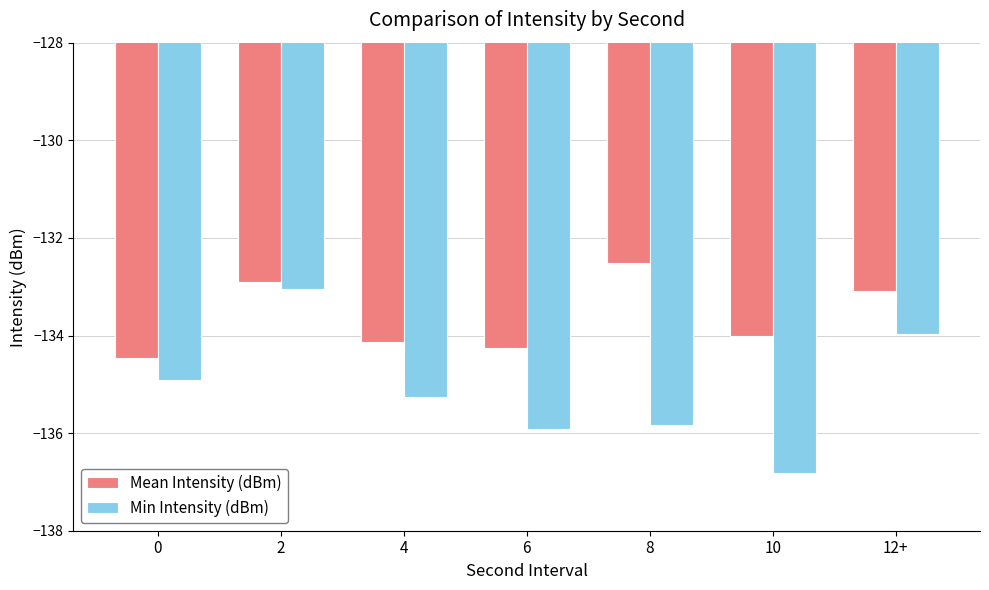

True or false: Min Intensity (dBm) has a value of -200.3 at 6.

False